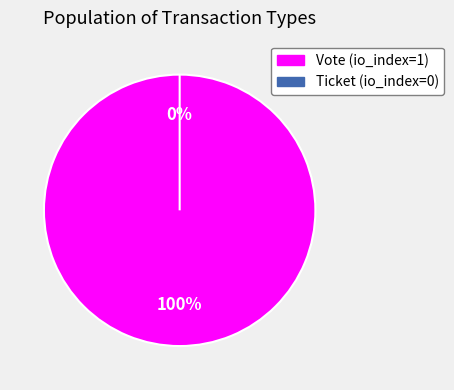

The Ticket (io_index=0) slice represents 0% of the pie. True or false?

True